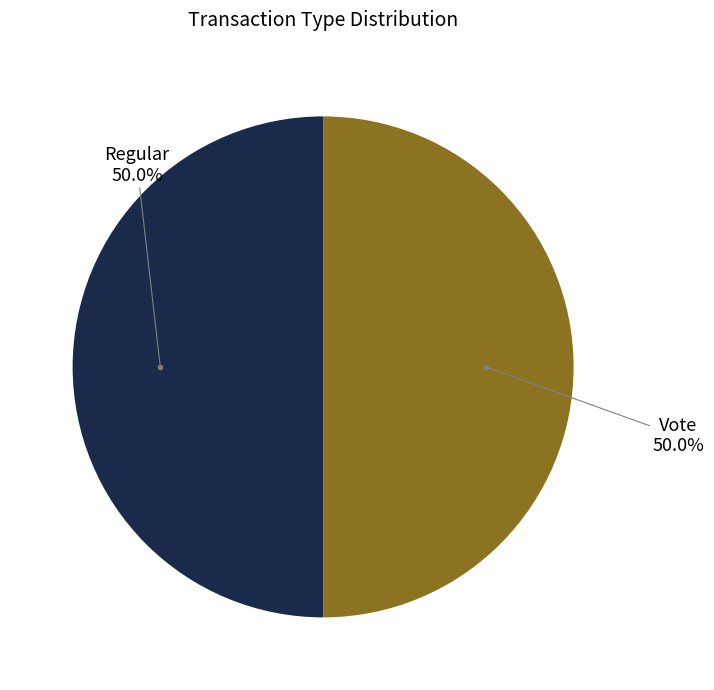

Do Regular and Vote together represent more than half of the pie?

Yes